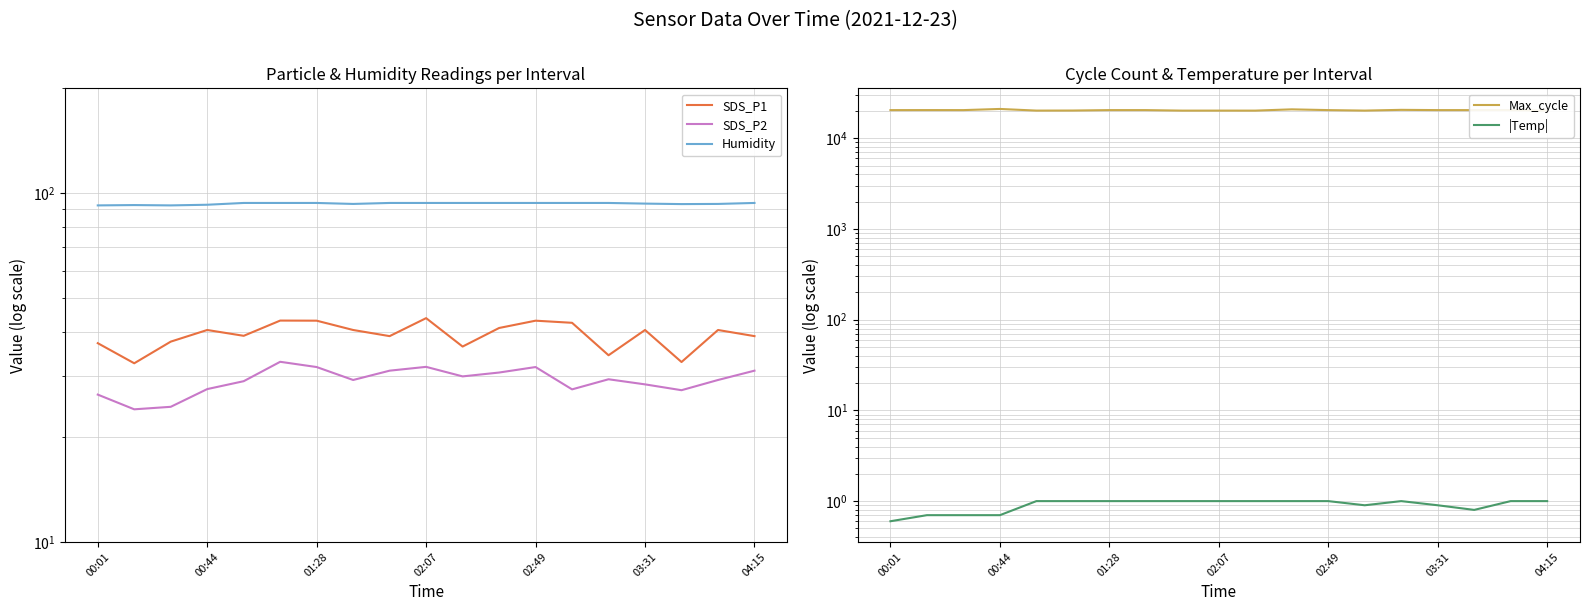

Does the chart display data point markers on the line(s)?

No